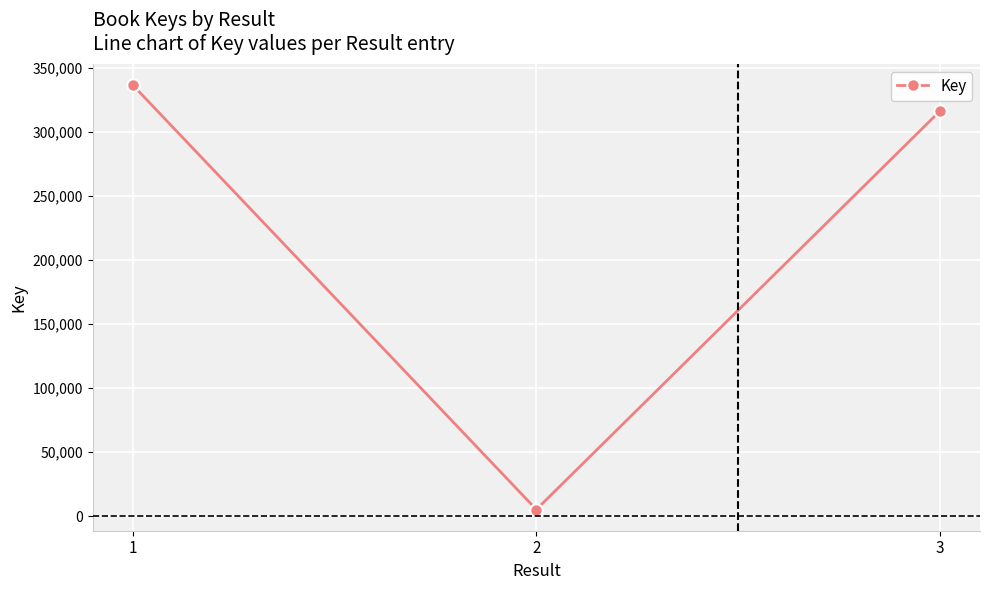

How many lines are shown in the chart?

1